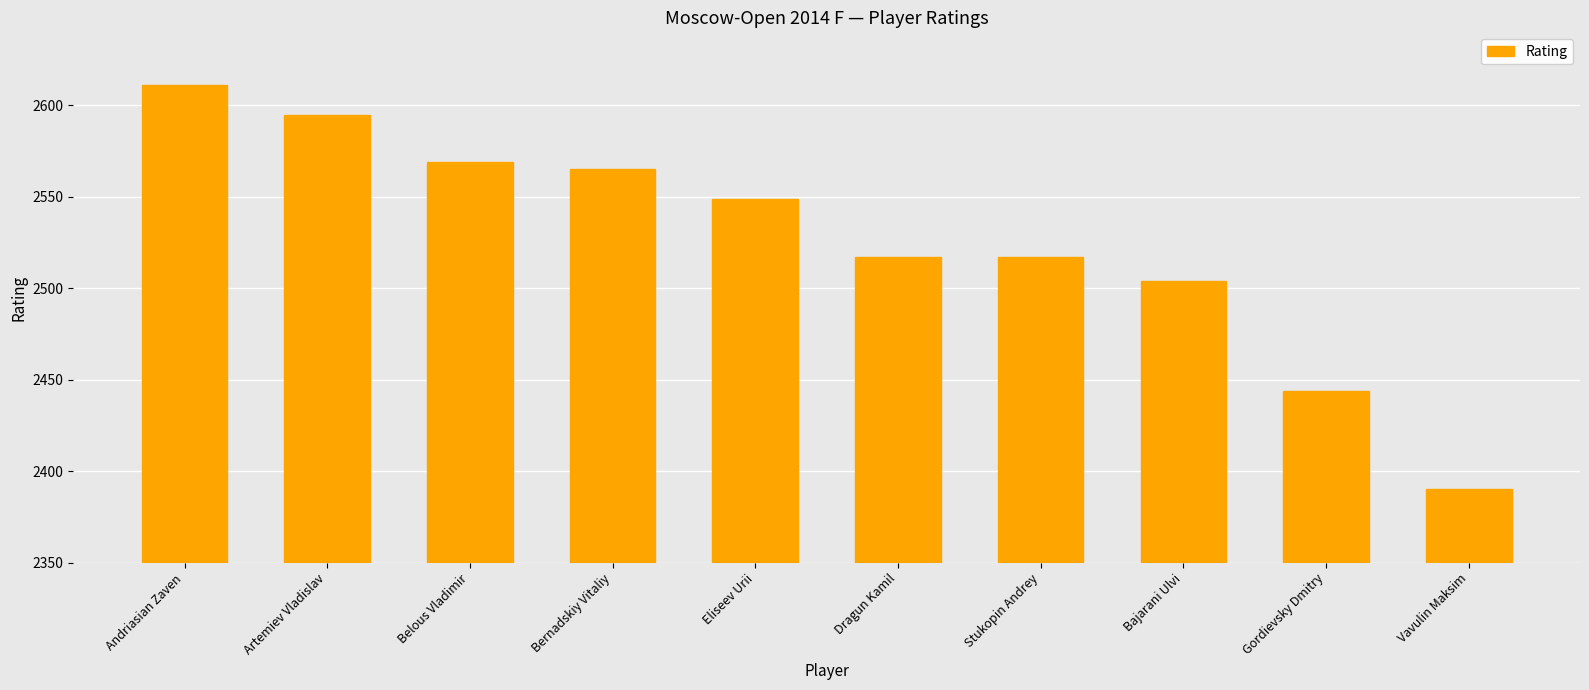

What is the sum of the values at Gordievsky Dmitry and Stukopin Andrey?

4961